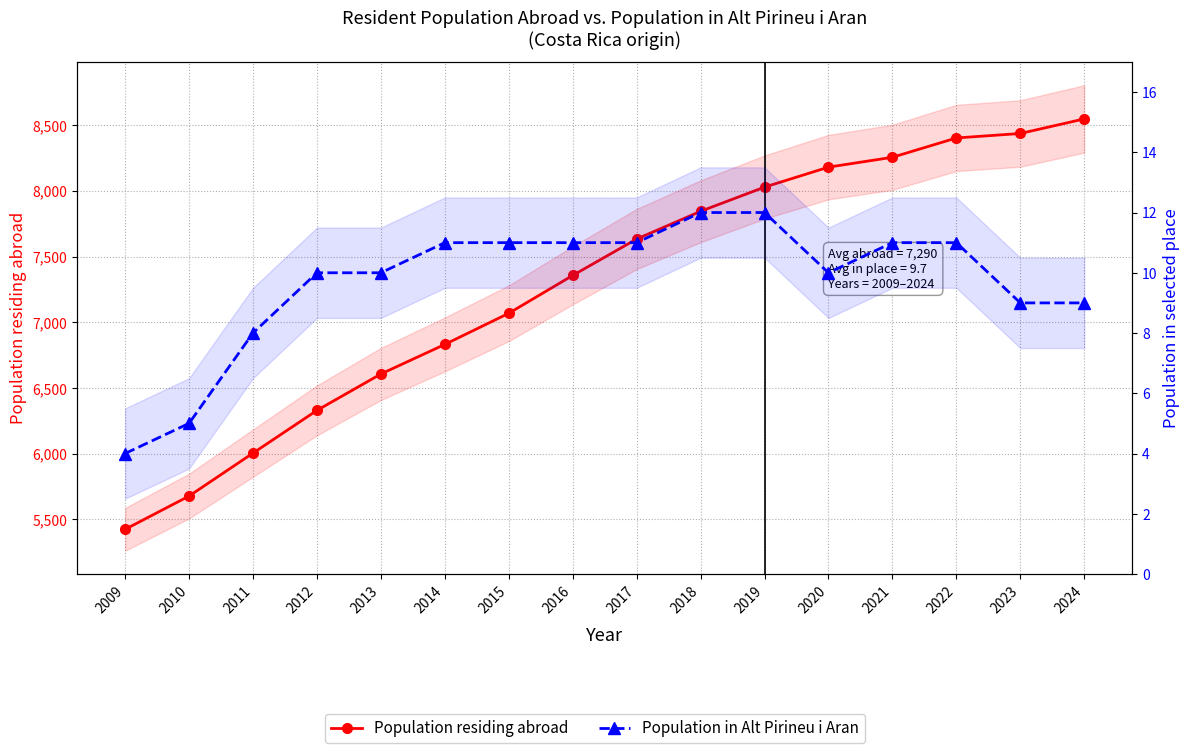

Where is the first local minimum for Population in Alt Pirineu i Aran?

2020